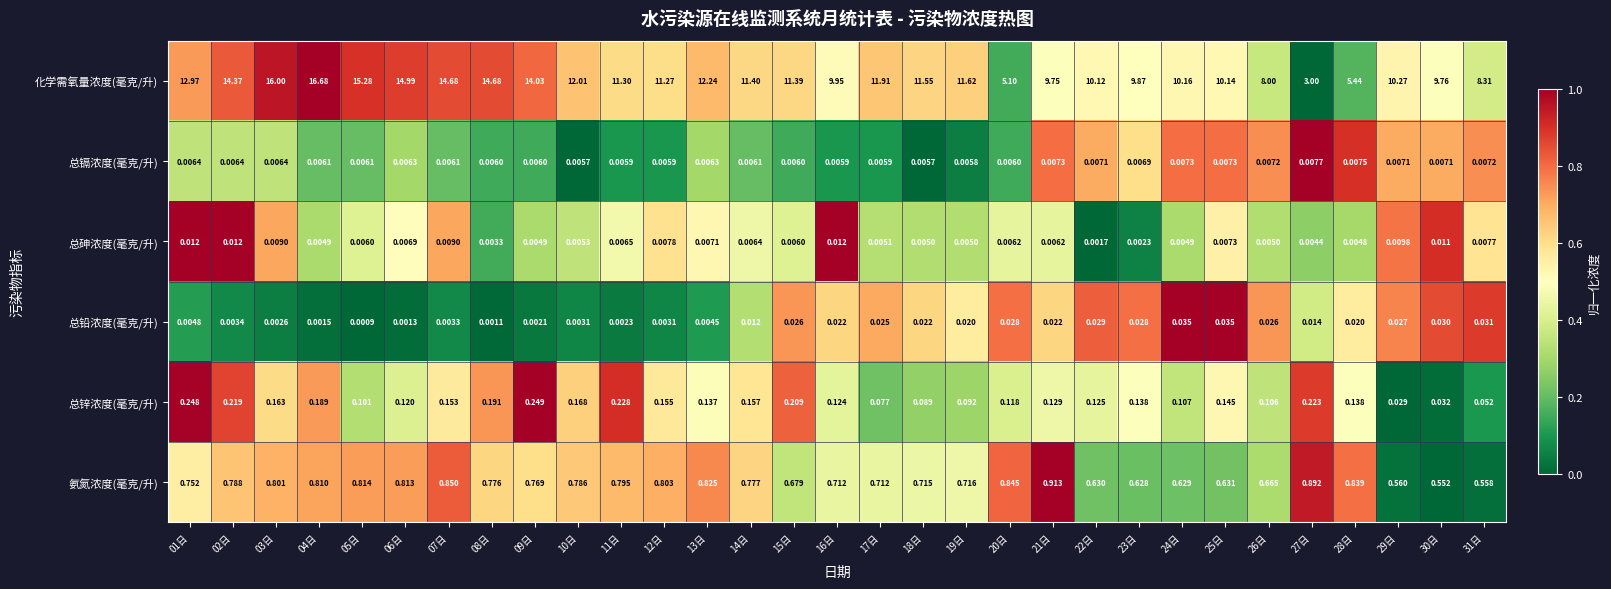

How many data points does each series have?

31